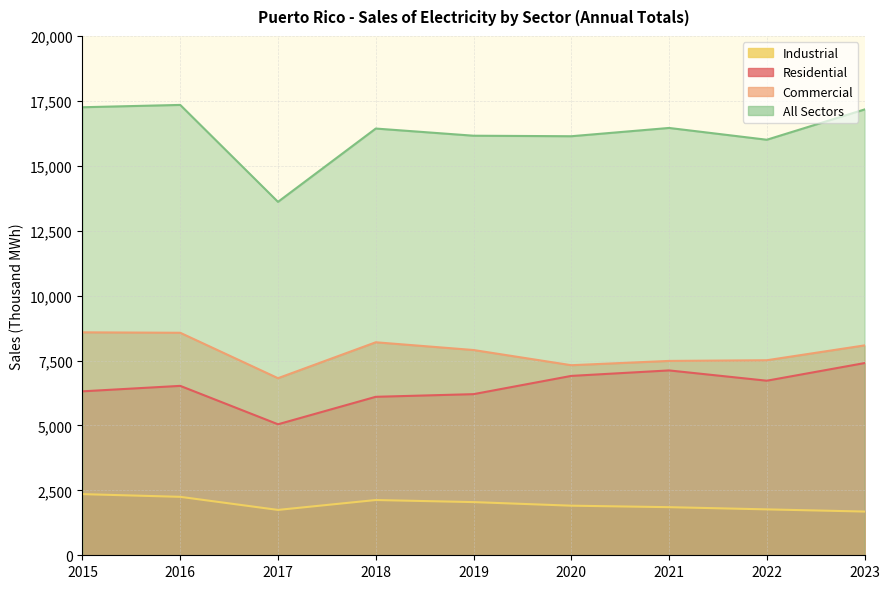

Between 2019 and 2016, which is larger?

2016